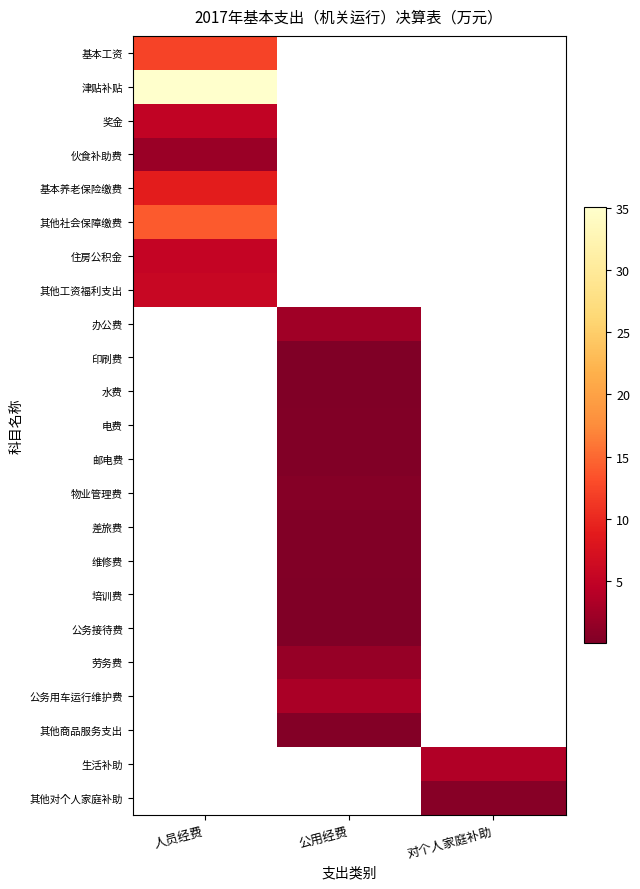

What is the spread (max minus min) of values at 人员经费?

35.1